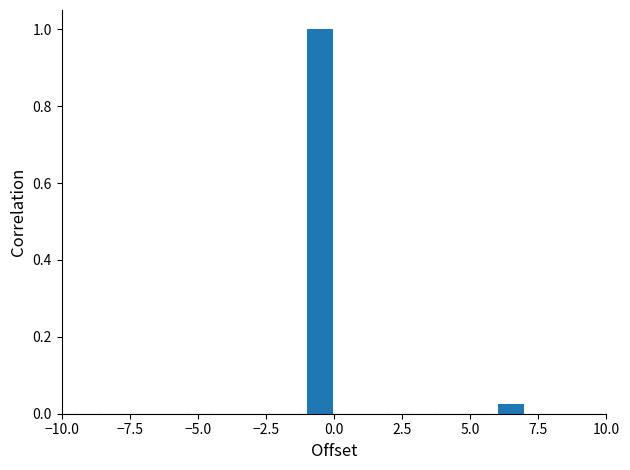

Read against the x-axis, roughly where is the centre of the tallest bar?

-0.5